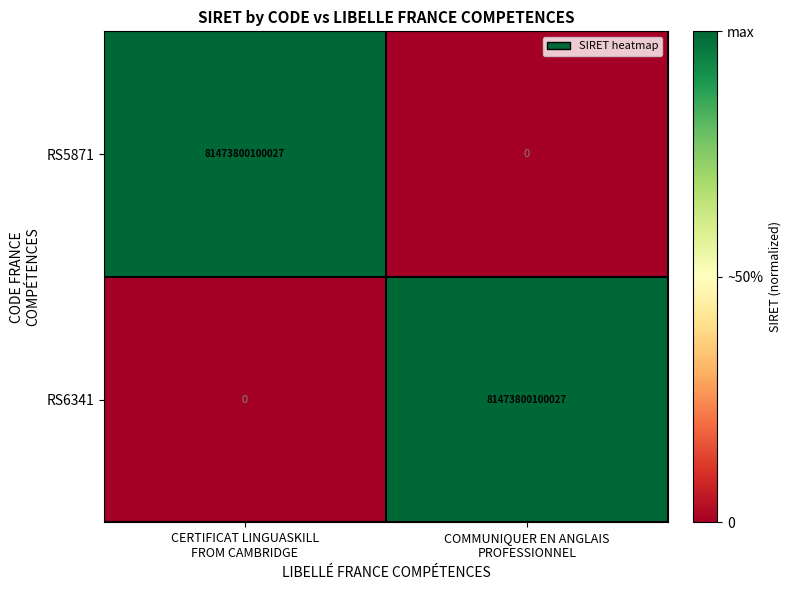

What is the difference between the maximum and minimum values in the RS5871 series?

81473800100027